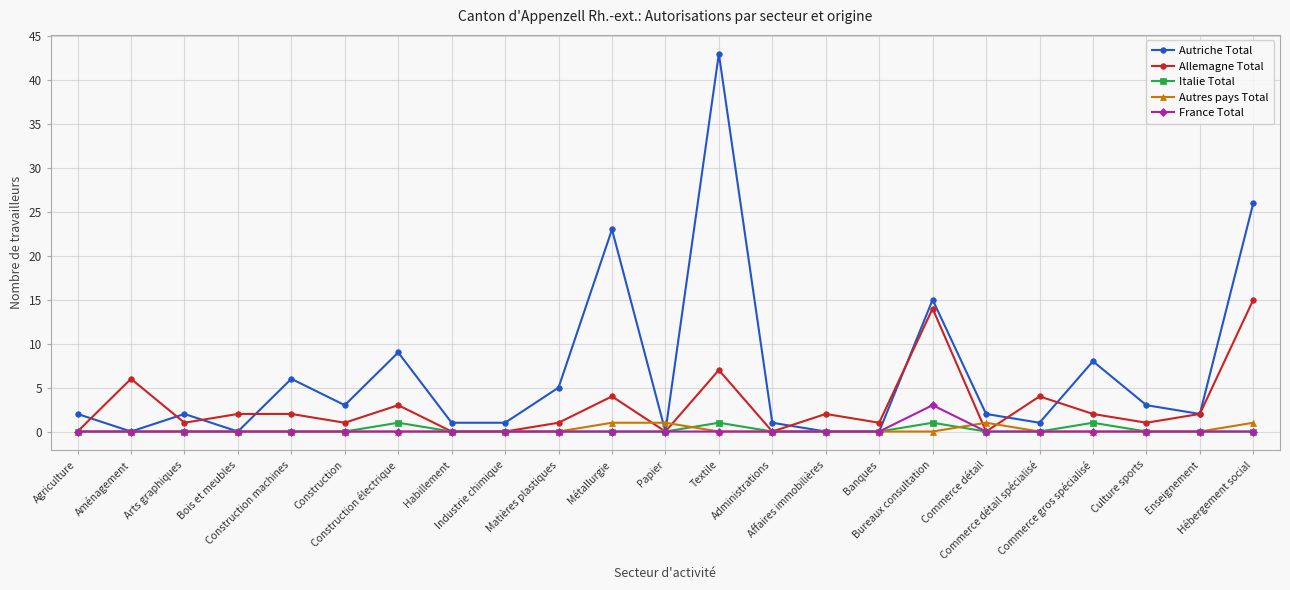

Does the chart have visible grid lines?

Yes